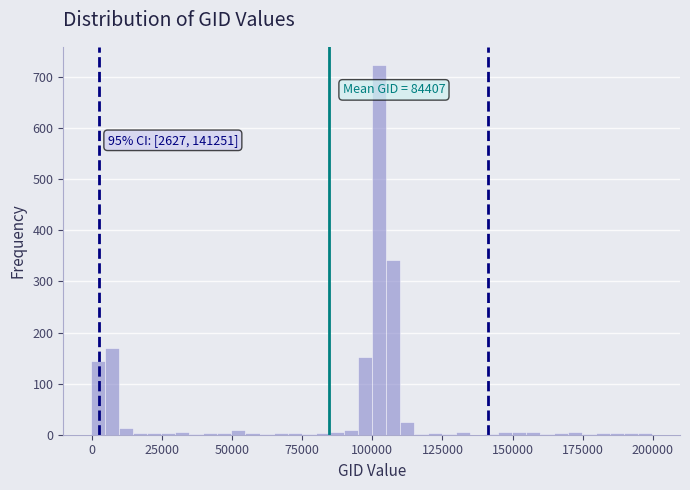

Read against the x-axis, roughly where is the centre of the tallest bar?

100000